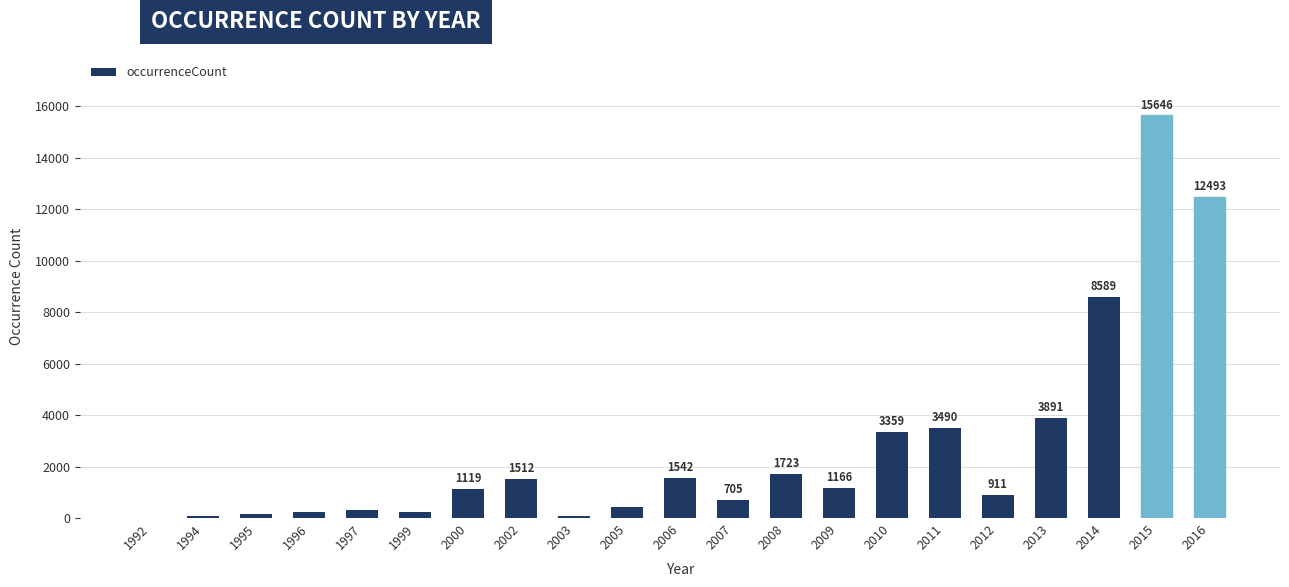

Which label corresponds to the largest value in the chart?

2015